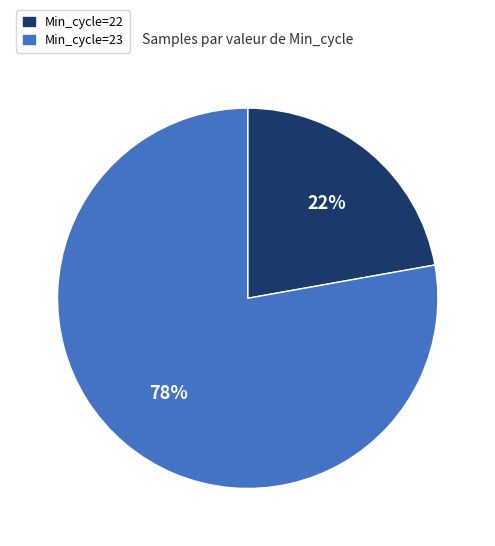

Is there any slice that represents more than half of the pie?

Yes